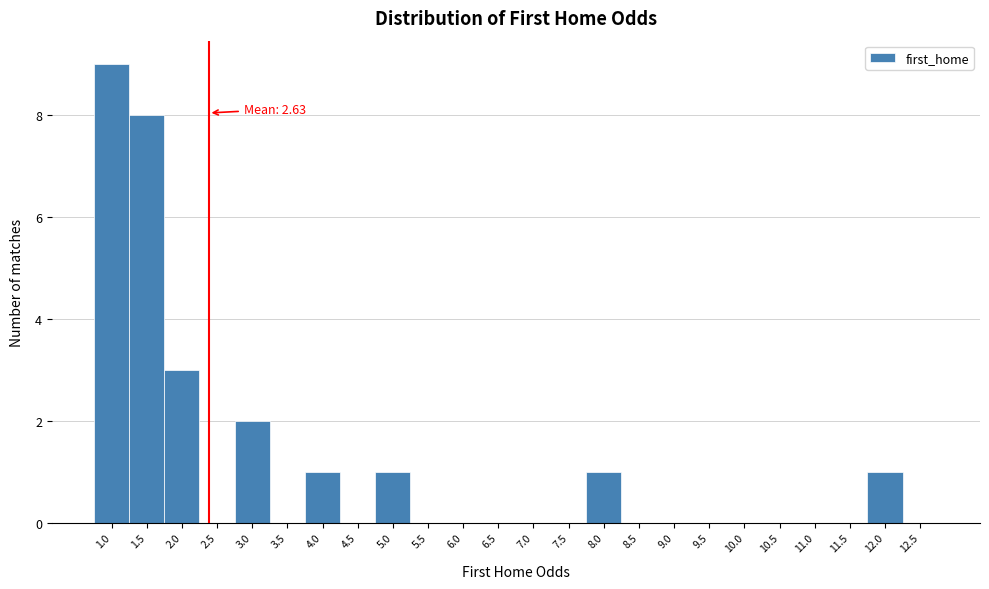

Reading left to right, list all the values displayed in this chart.

1.0=9	1.5=8	2.0=3	2.5=0	3.0=2	3.5=0	4.0=1	4.5=0	5.0=1	5.5=0	6.0=0	6.5=0	7.0=0	7.5=0	8.0=1	8.5=0	9.0=0	9.5=0	10.0=0	10.5=0	11.0=0	11.5=0	12.0=1	12.5=0